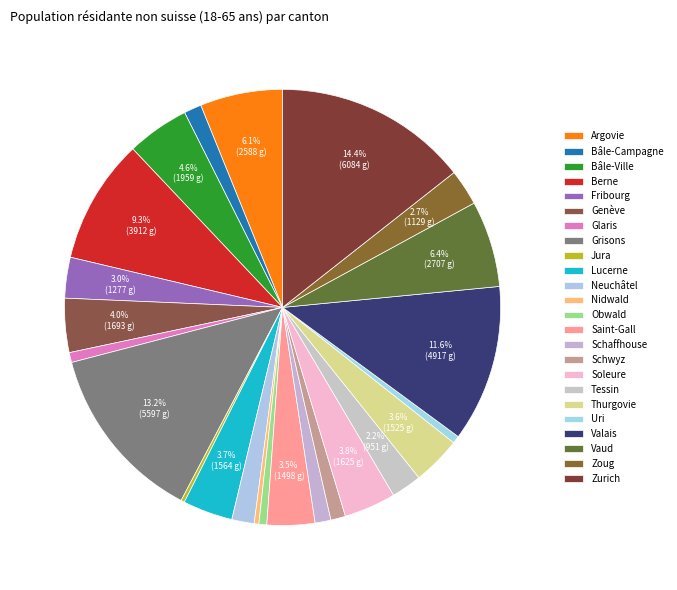

Which slice is the smallest?

Jura